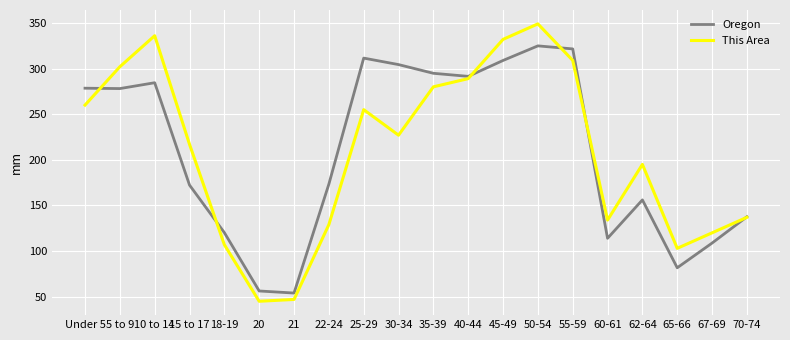

Count the number of categories in the chart.

20